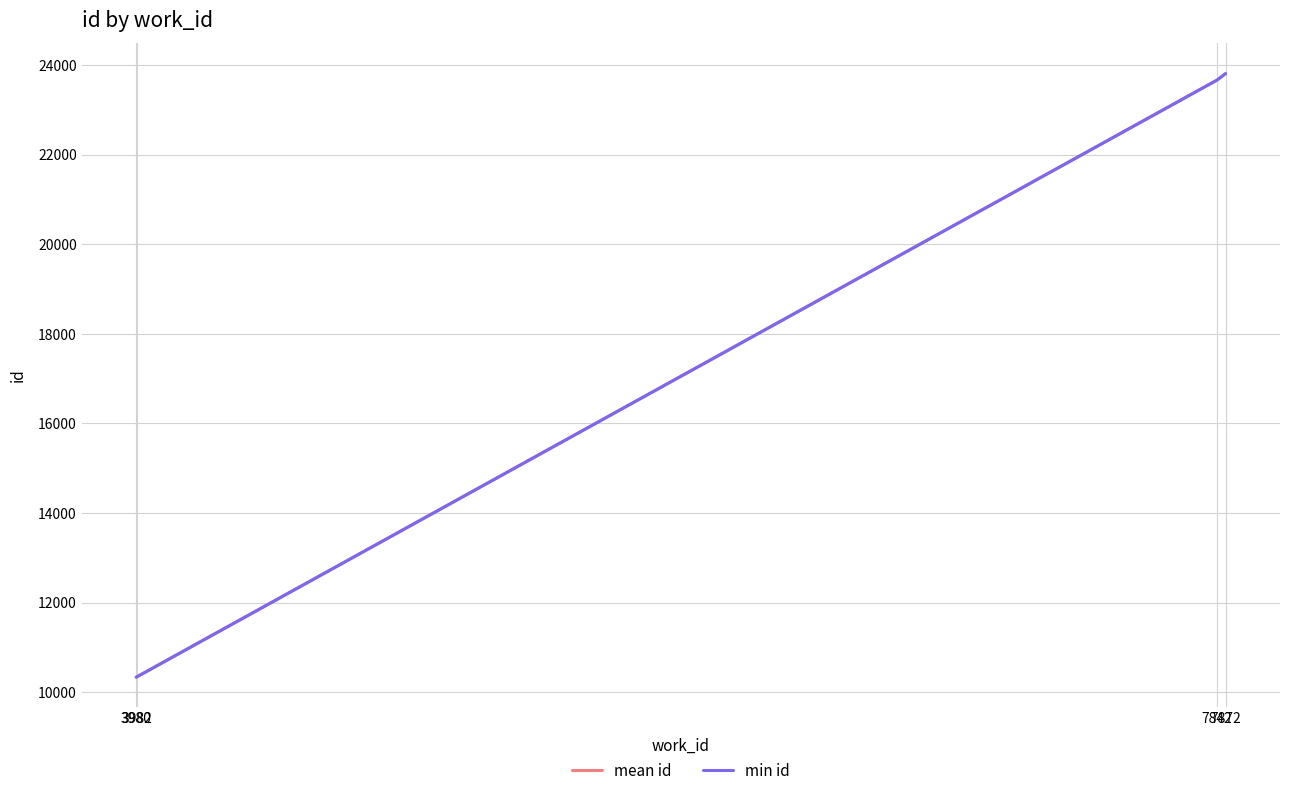

At how many categories does at least one series exceed 18004?

2